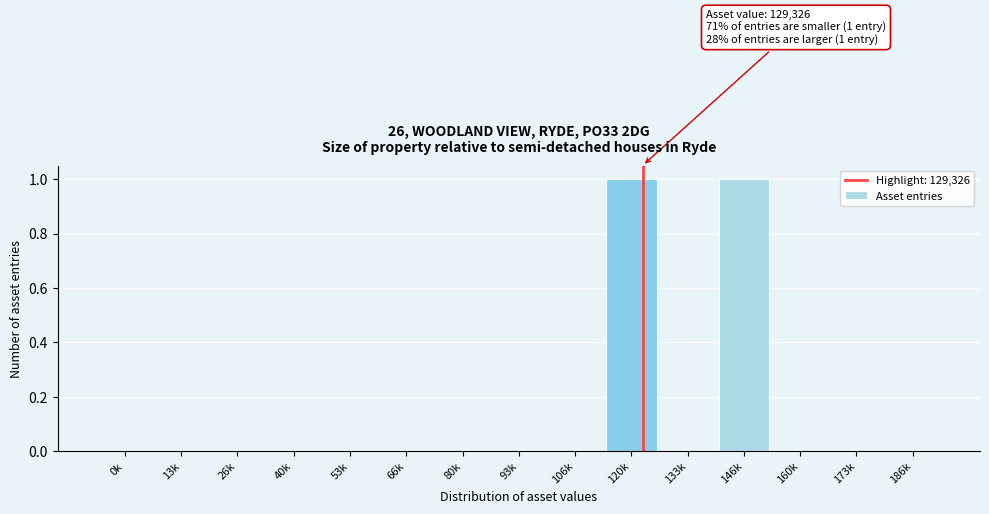

Reading left to right, what are all the values shown in this chart?

0k=0	13k=0	26k=0	40k=0	53k=0	66k=0	80k=0	93k=0	106k=0	120k=1	133k=0	146k=1	160k=0	173k=0	186k=0